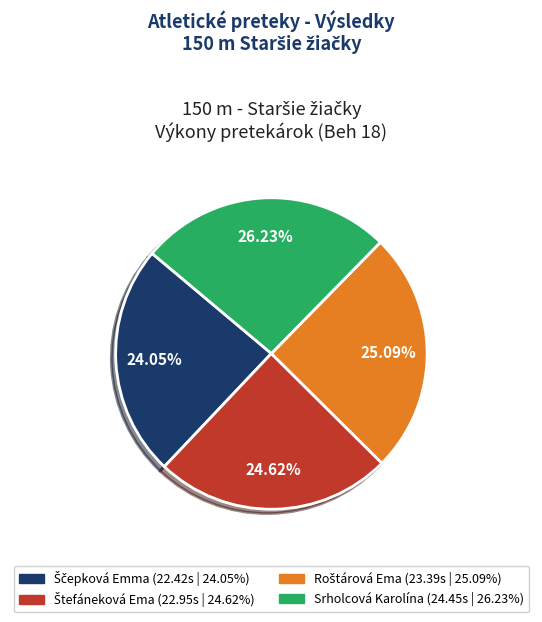

Is there any slice that represents more than half of the pie?

No